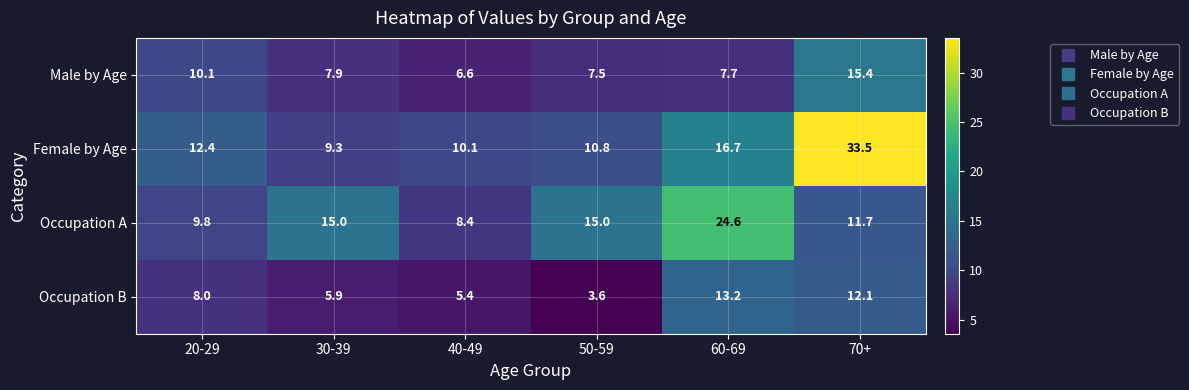

Rank the series at 30-39 from highest to lowest value.

Occupation A, Female by Age, Male by Age, Occupation B